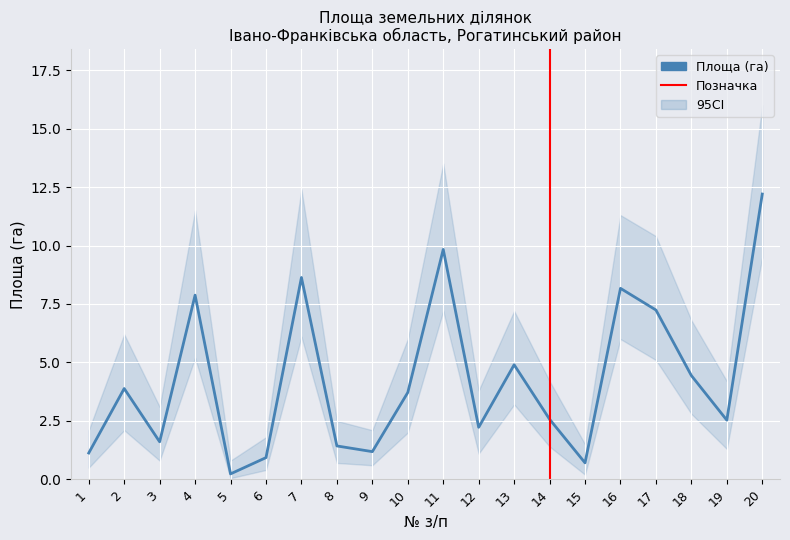

Which has a higher value, 14 or 19?

14